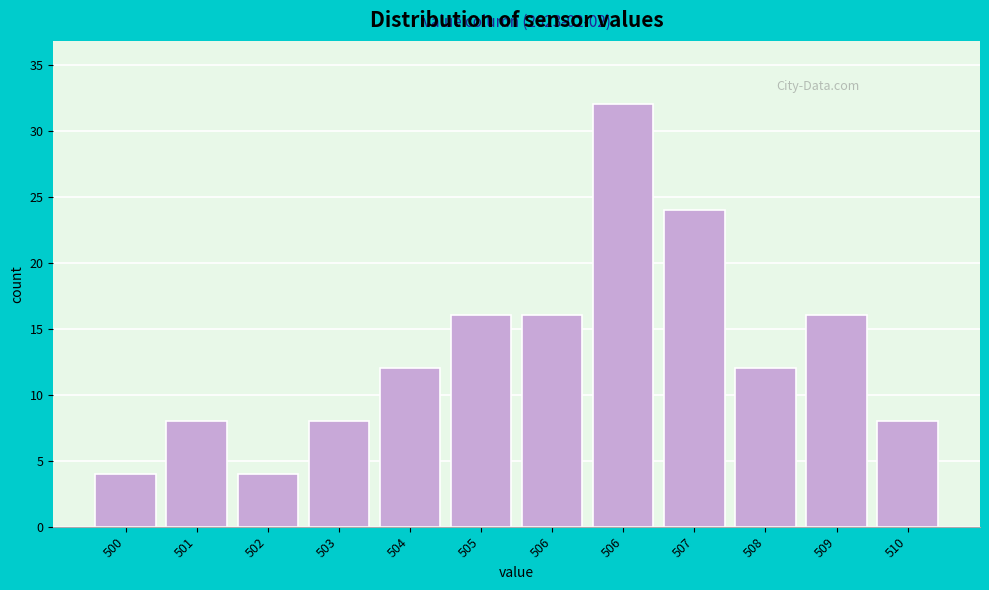

How many categories are shown in the chart?

12